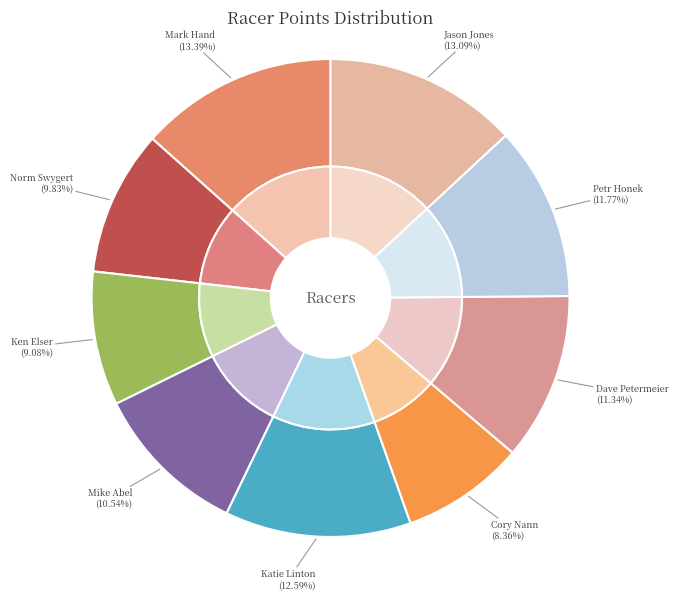

What portion of the pie excludes Ken Elser?

90.9%